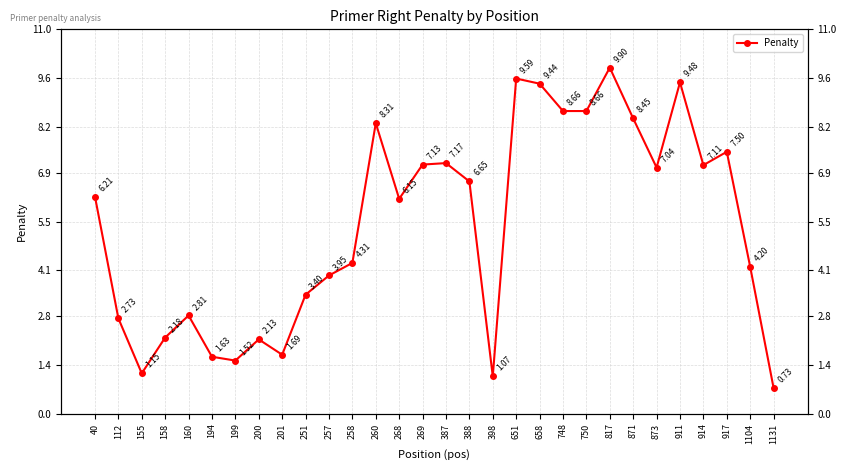

Does the chart display data point markers on the line(s)?

Yes